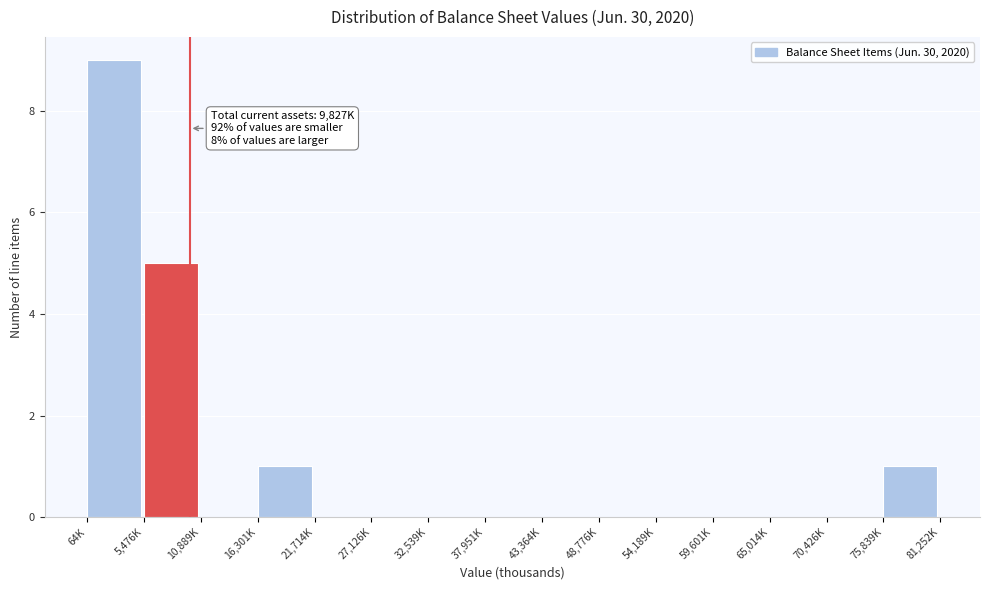

Reading left to right, extract all data points from this chart.

64K=9	5,476K=5	10,889K=0	16,301K=1	21,714K=0	27,126K=0	32,539K=0	37,951K=0	43,364K=0	48,776K=0	54,189K=0	59,601K=0	65,014K=0	70,426K=0	75,839K=1